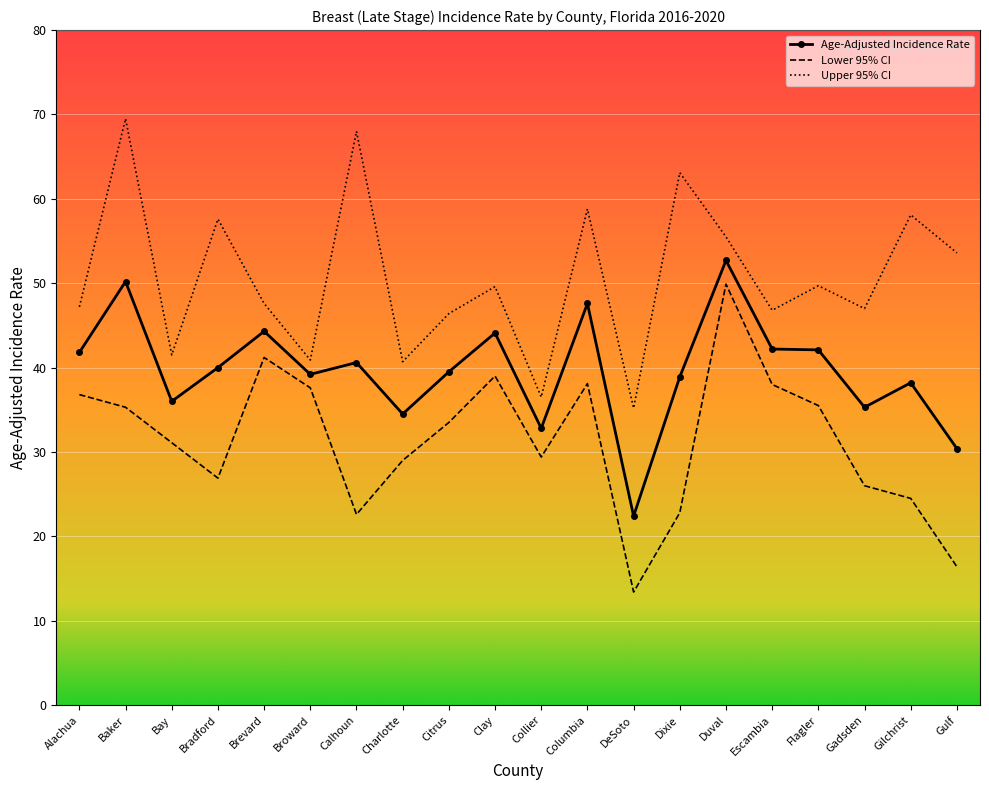

True or false: Upper 95% CI has more than 1 interior local peaks.

True